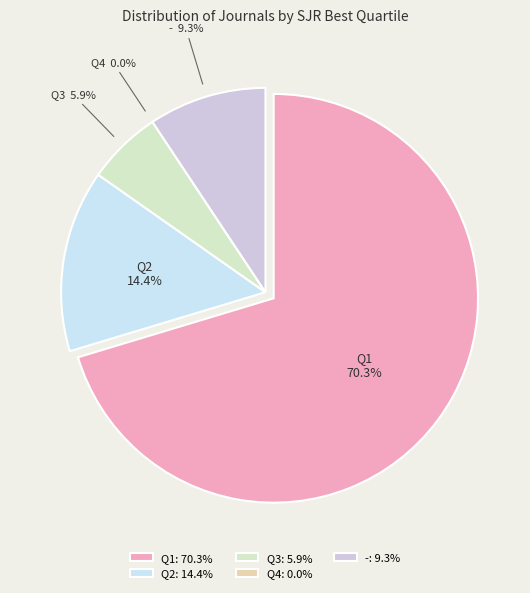

Is there any slice that represents more than half of the pie?

Yes